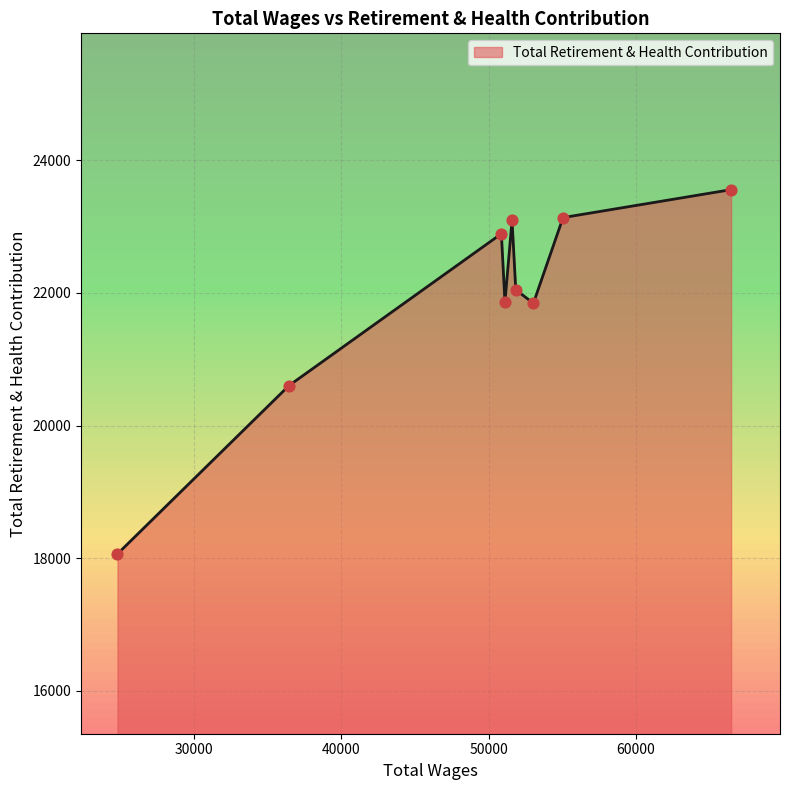

What is the minimum value shown in the chart?

18066